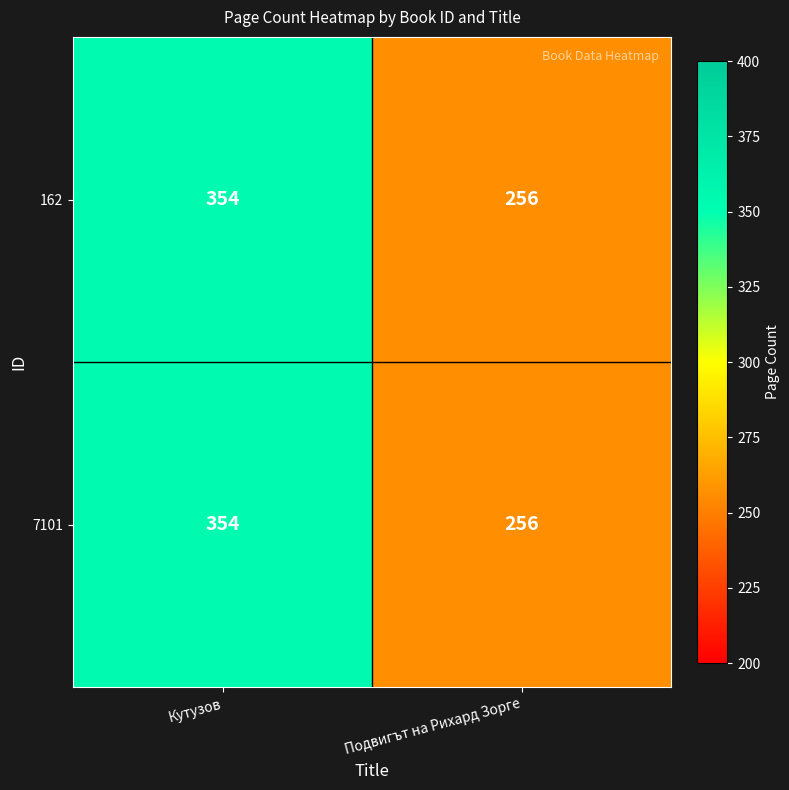

The 7101 series shows 439 at Подвигът на Рихард Зорге. True or false?

False